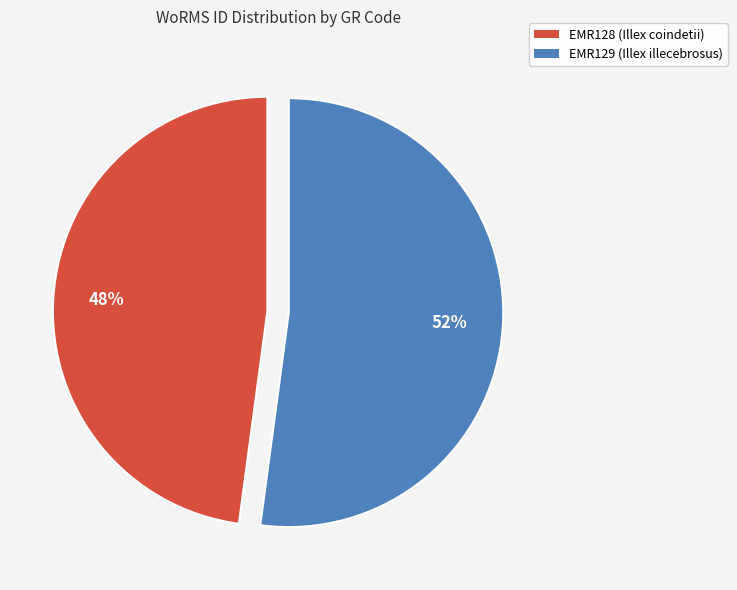

To the nearest percent, what is the difference between the EMR129 (Illex illecebrosus) and EMR128 (Illex coindetii) slice percentages?

4%